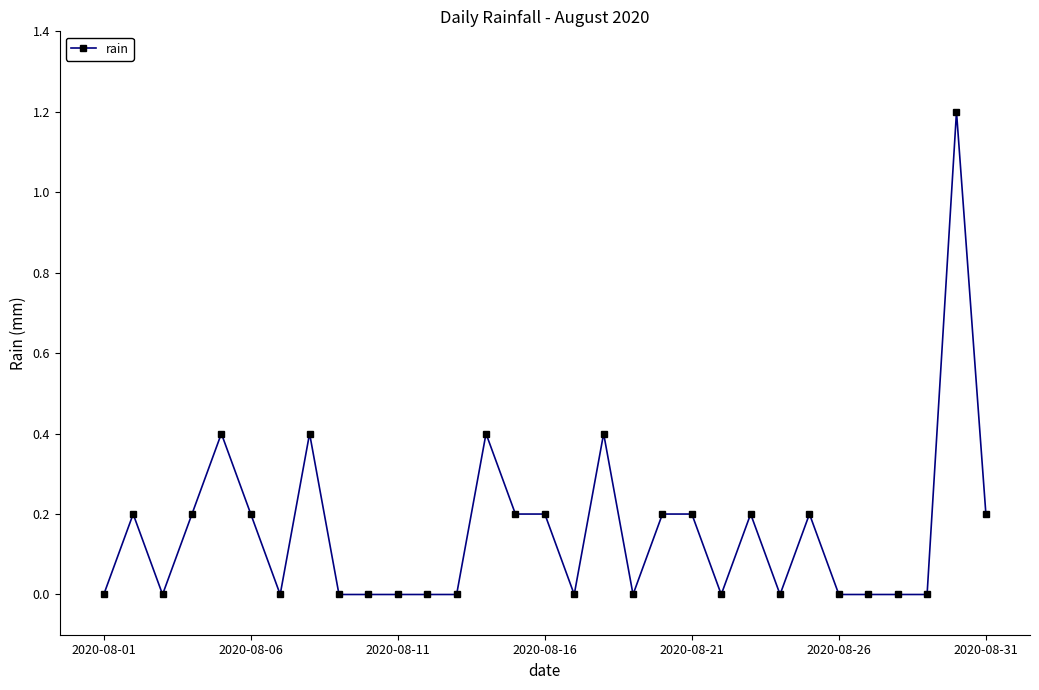

How many data points does each series have?

31